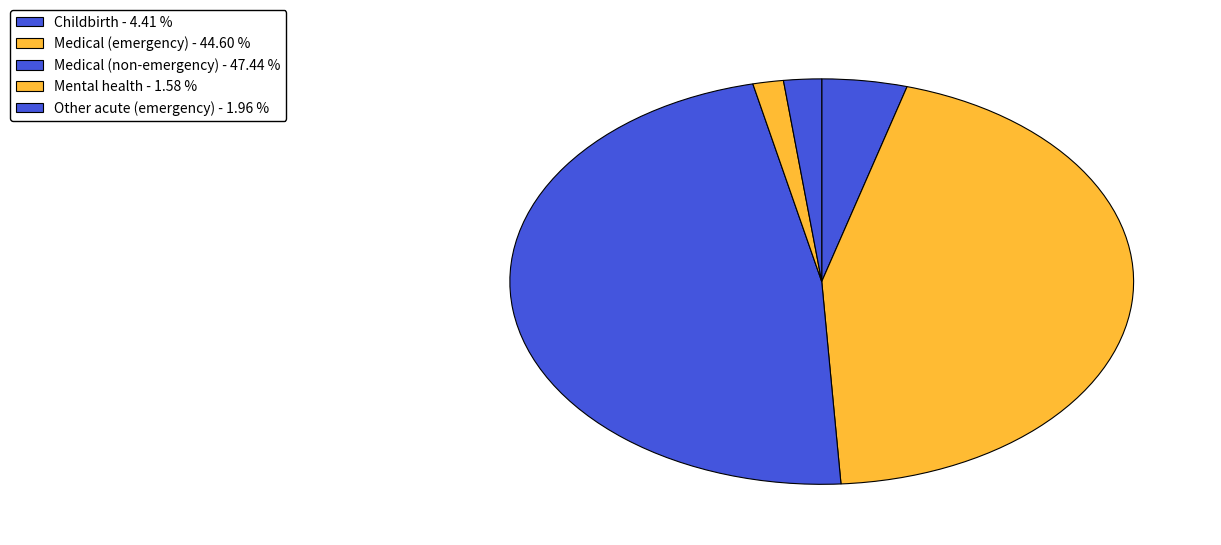

How many segments does this pie chart have?

5